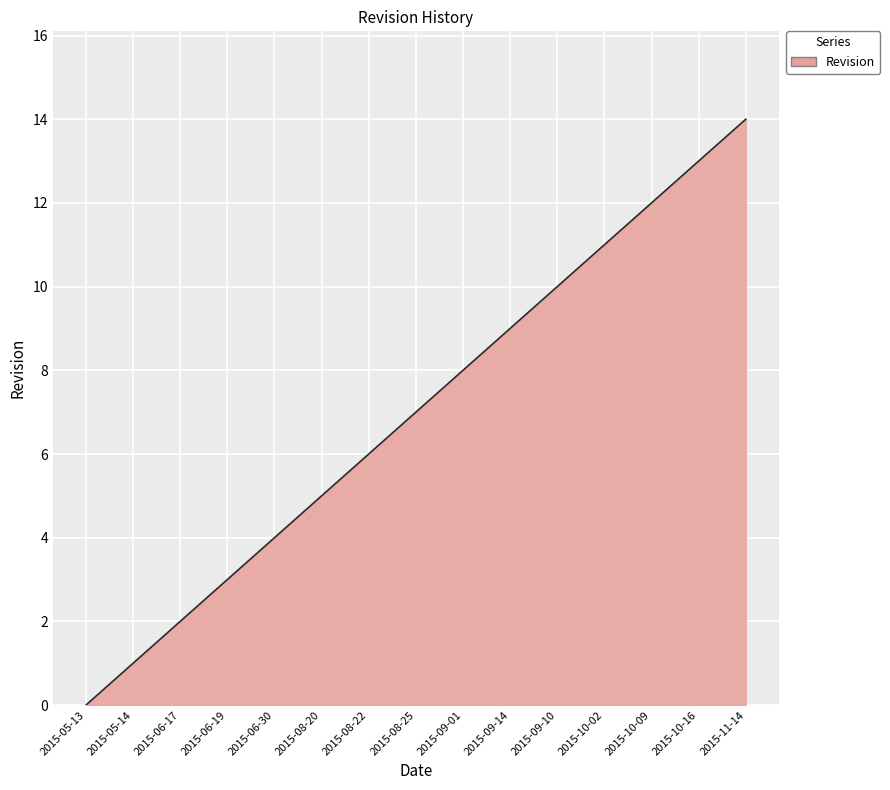

Rank the categories by value from lowest to highest.

2015-05-13, 2015-05-14, 2015-06-17, 2015-06-19, 2015-06-30, 2015-08-20, 2015-08-22, 2015-08-25, 2015-09-01, 2015-09-14, 2015-09-10, 2015-10-02, 2015-10-09, 2015-10-16, 2015-11-14